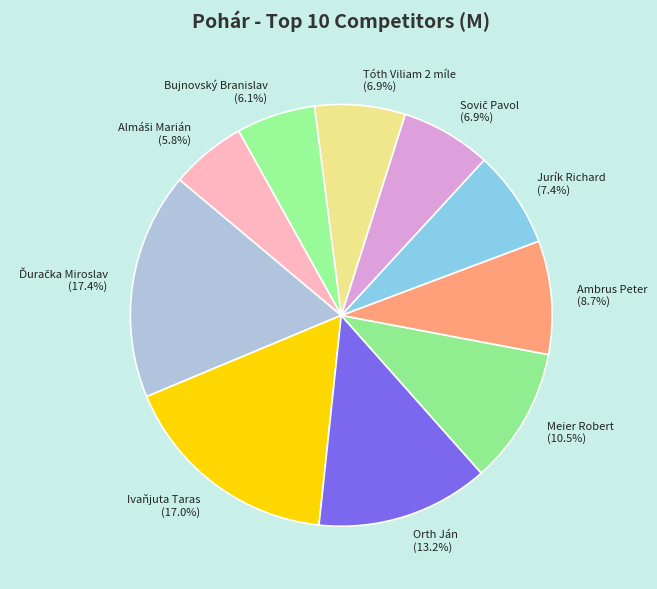

Is the sum of Bujnovský Branislav and Ambrus Peter greater than half?

No